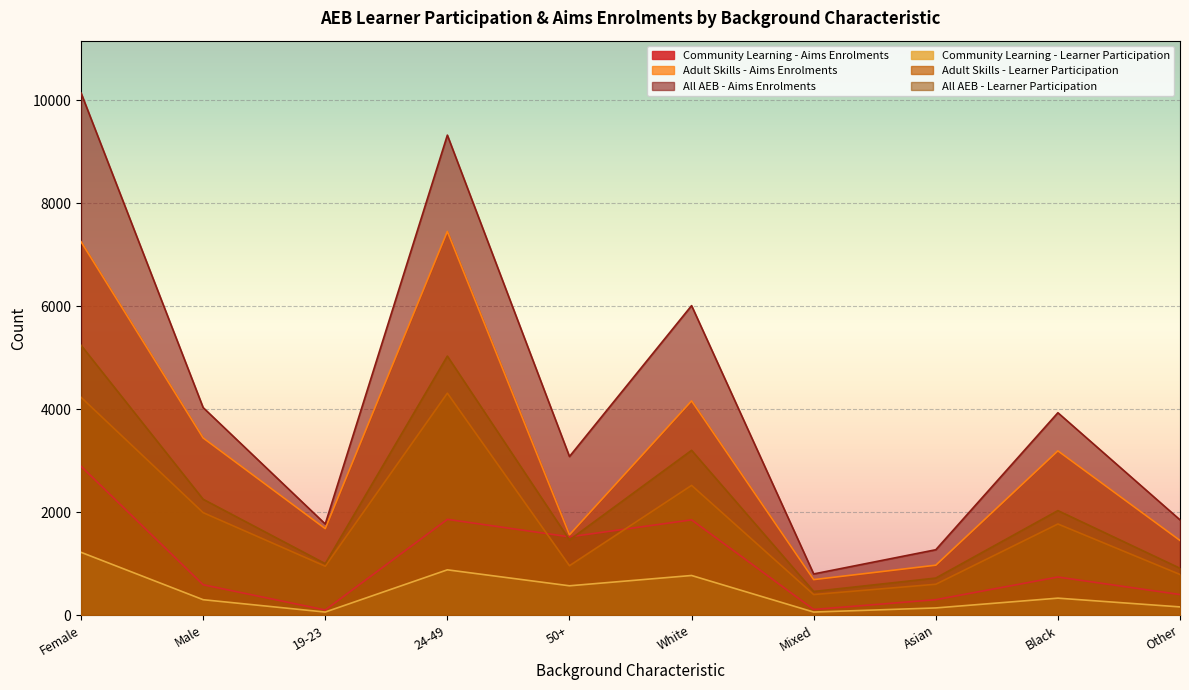

What is the spread (max minus min) of values at Other?

1690